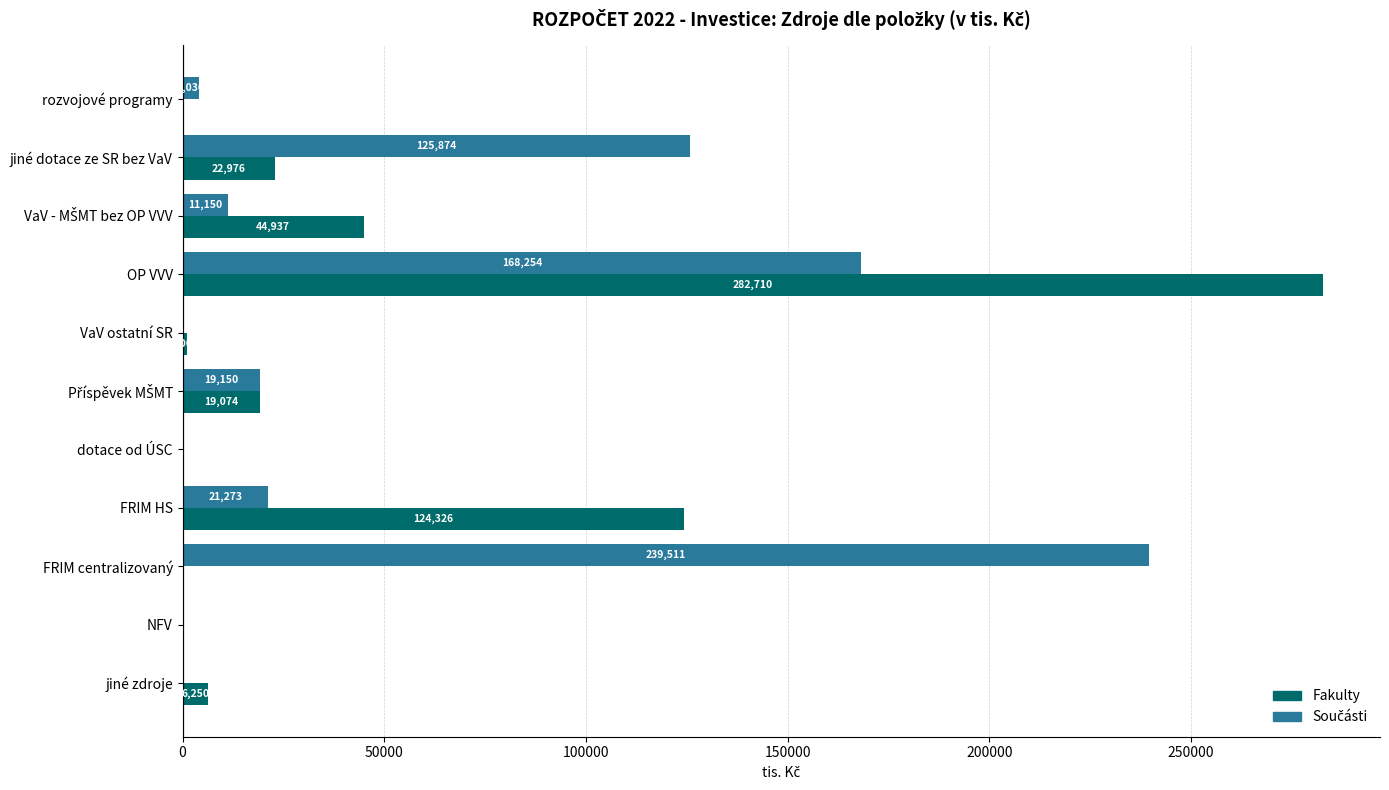

What is the highest value of the Fakulty series?

282710.0